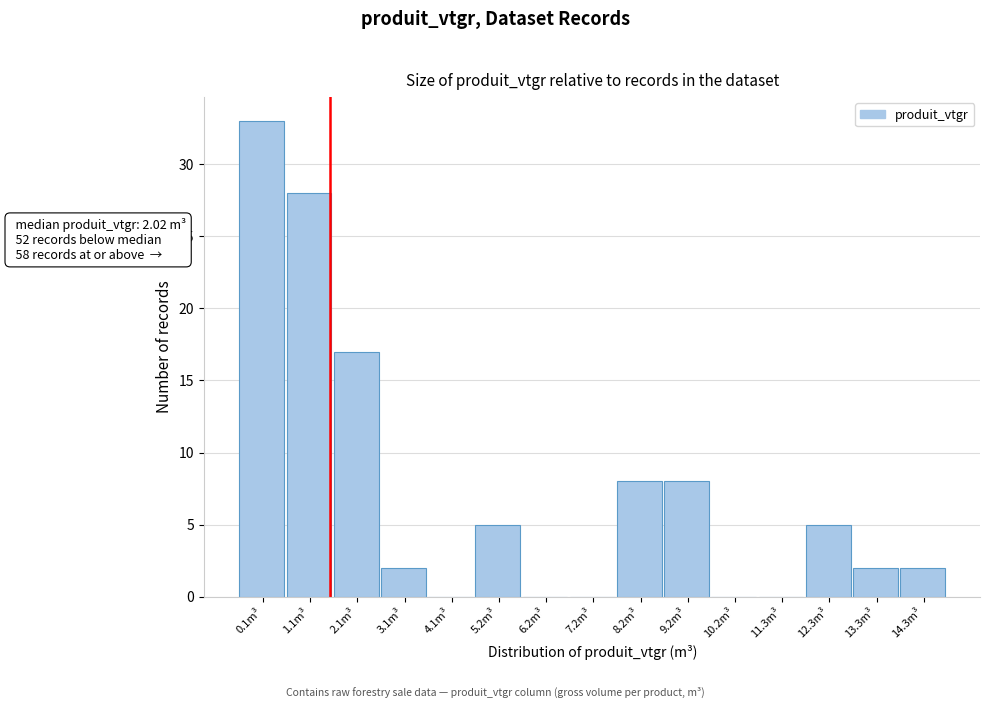

Reading left to right, list all the values displayed in this chart.

0.1m³=33	1.1m³=28	2.1m³=17	3.1m³=2	4.1m³=0	5.2m³=5	6.2m³=0	7.2m³=0	8.2m³=8	9.2m³=8	10.2m³=0	11.3m³=0	12.3m³=5	13.3m³=2	14.3m³=2